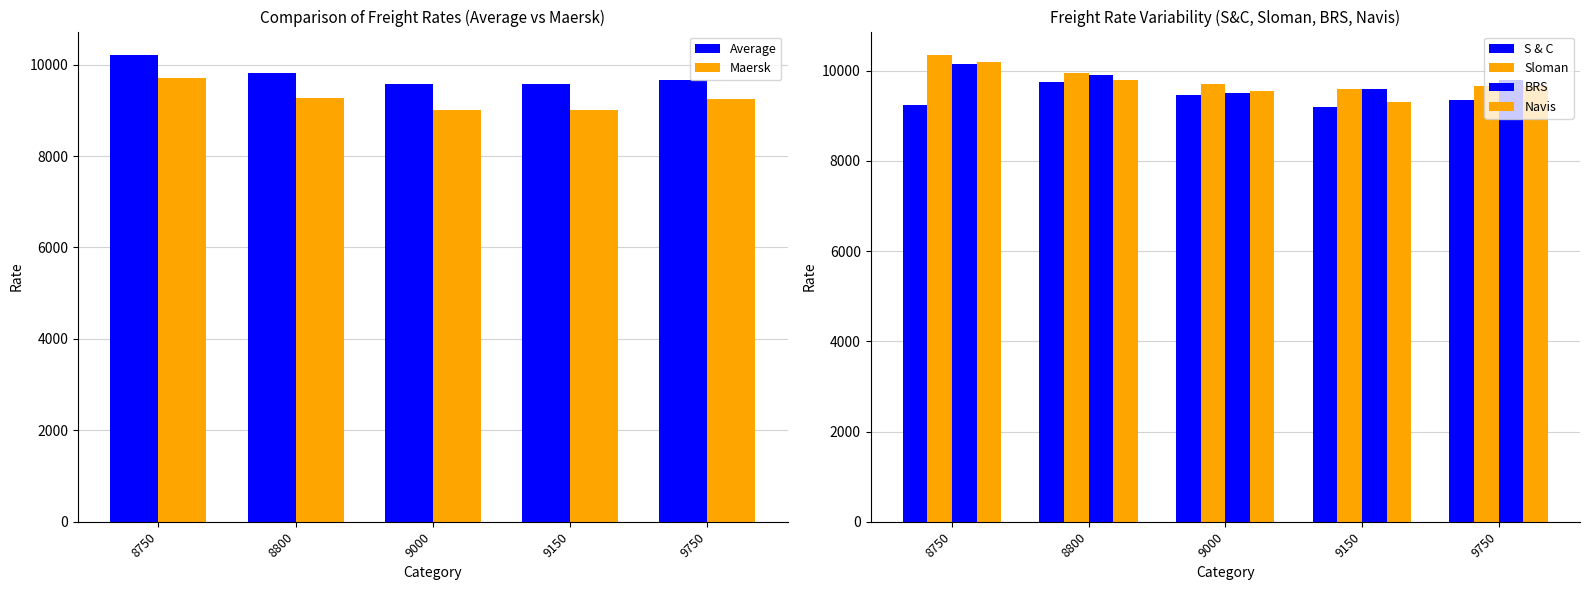

Reading right to left, what are all the values shown in this chart?

Average: 9665	9576	9569	9813	10212
Maersk: 9250	9000	9000	9259	9714
S & C: 9350	9200	9450	9750	9250
Sloman: 9650	9600	9700	9950	10350
BRS: 9800	9600	9500	9900	10150
Navis: 9650	9300	9550	9800	10200